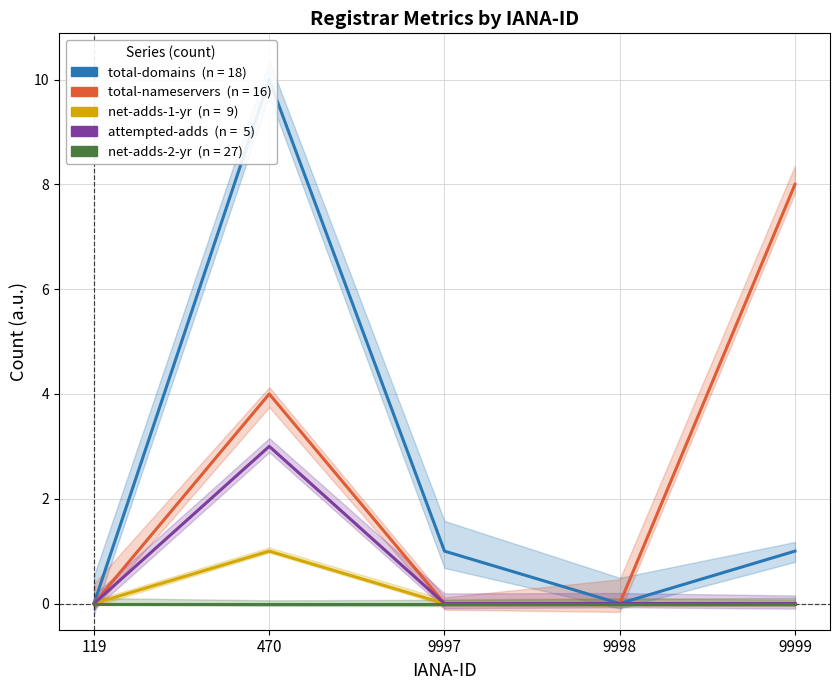

Which series changed the most between 119 and 9999?

total-nameservers